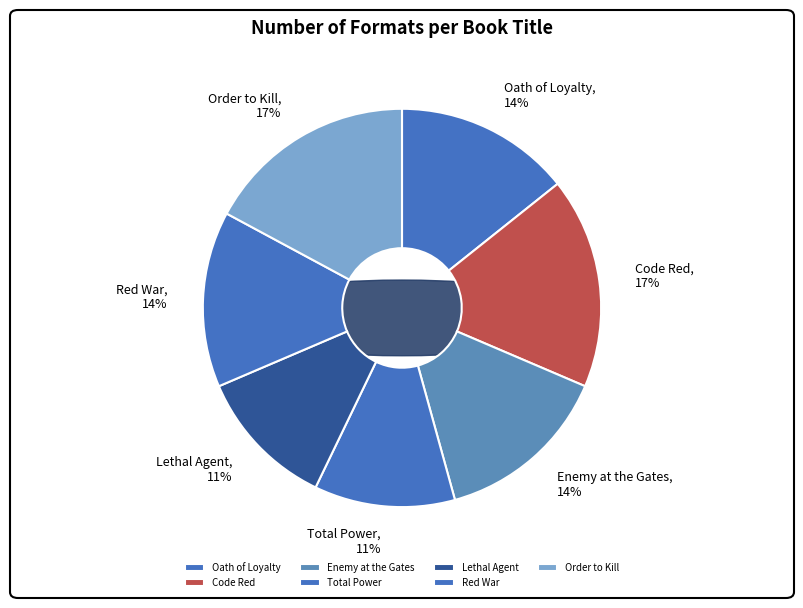

What is the ratio of the value at Order to Kill to the value at Lethal Agent?

1.5